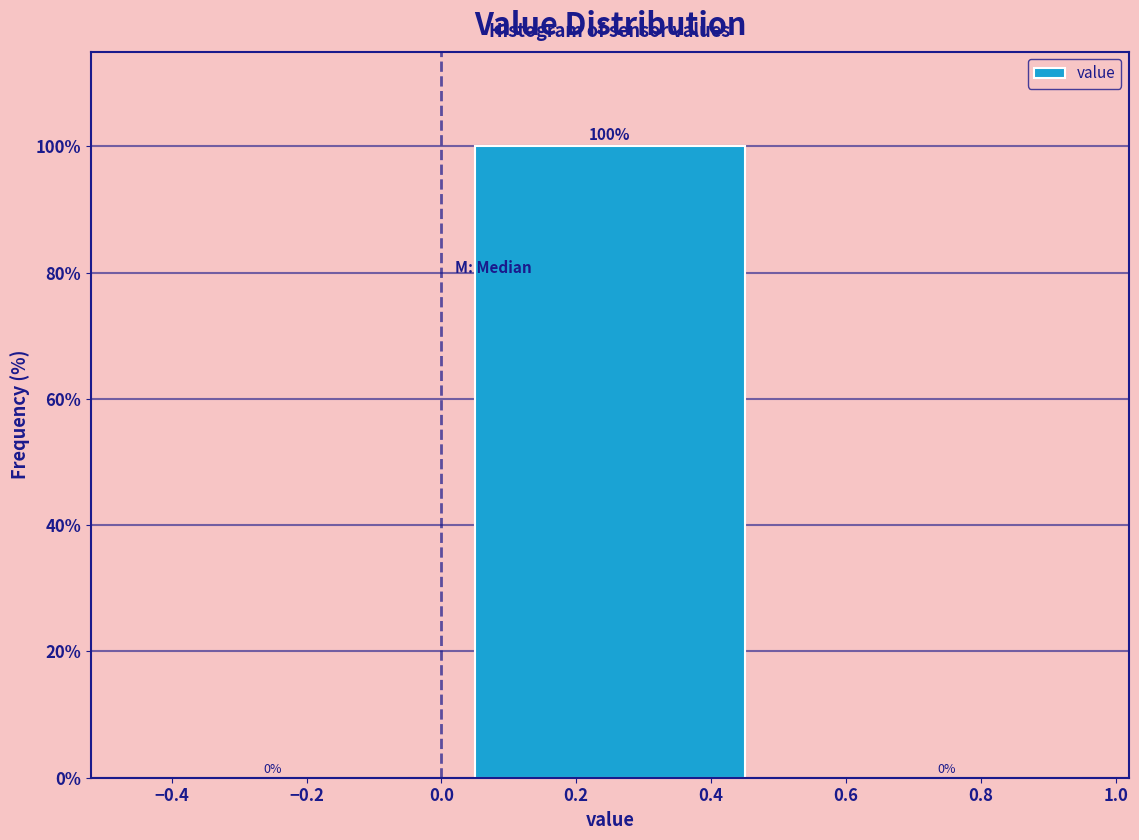

How tall is the bar that spans 0.0 to 0.5 on the x-axis?

100